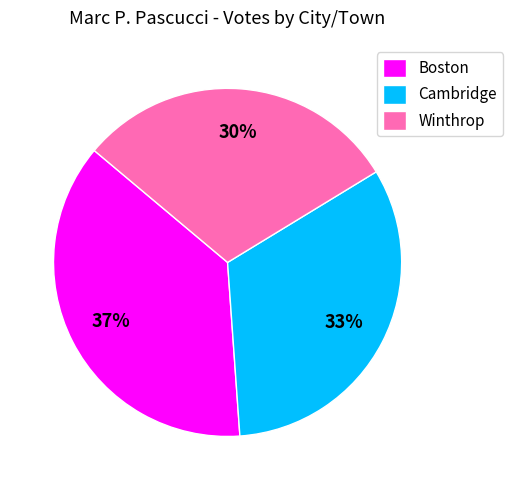

Count the number of slices in the pie.

3